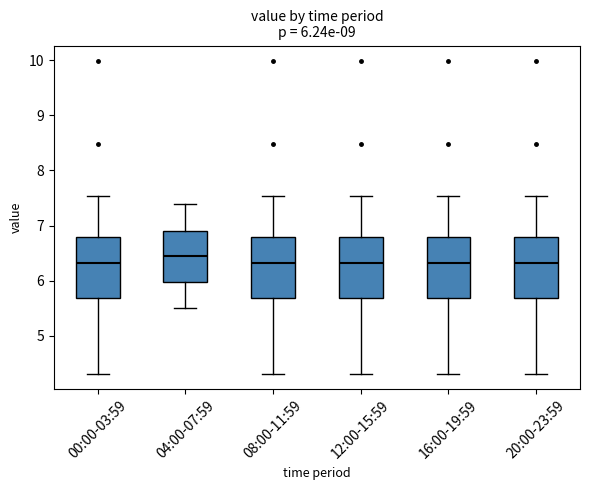

Which box's median line is the highest?

04:00-07:59